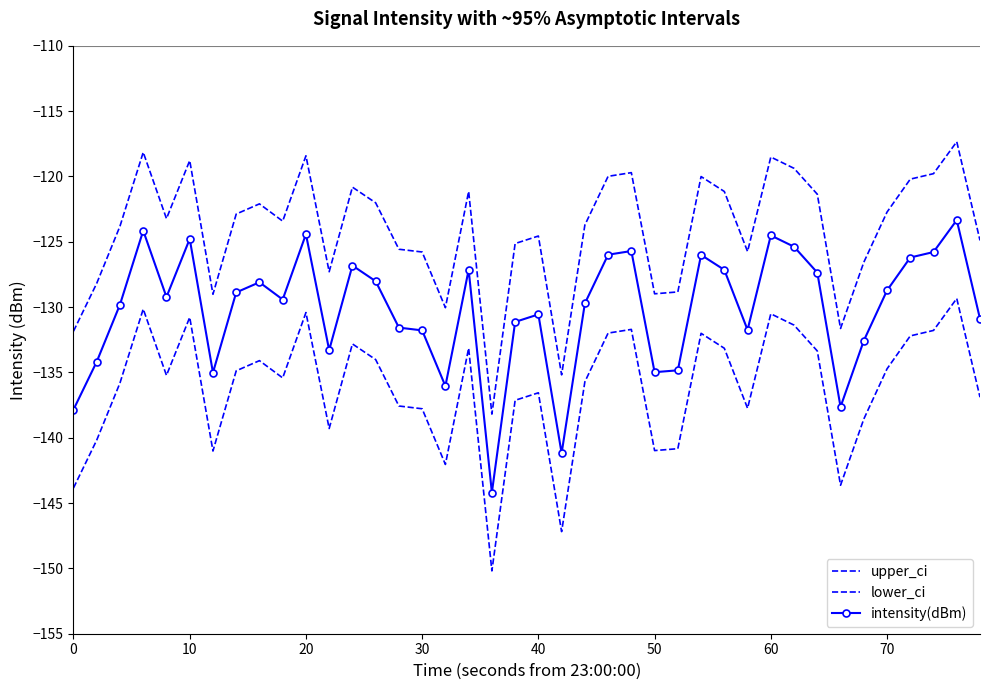

What is the average value of the upper_ci series?

-124.2